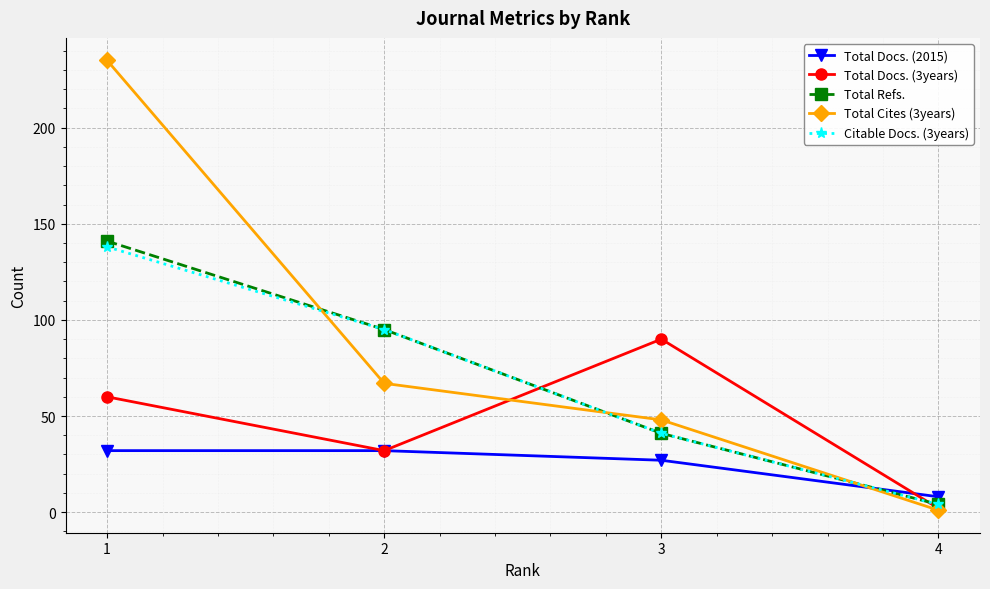

Reading left to right, what are all the values shown in this chart?

Total Docs. (2015): 1=32	2=32	3=27	4=8
Total Docs. (3years): 1=60	2=32	3=90	4=2
Total Refs.: 1=141	2=95	3=41	4=4
Total Cites (3years): 1=235	2=67	3=48	4=1
Citable Docs. (3years): 1=138	2=95	3=41	4=4